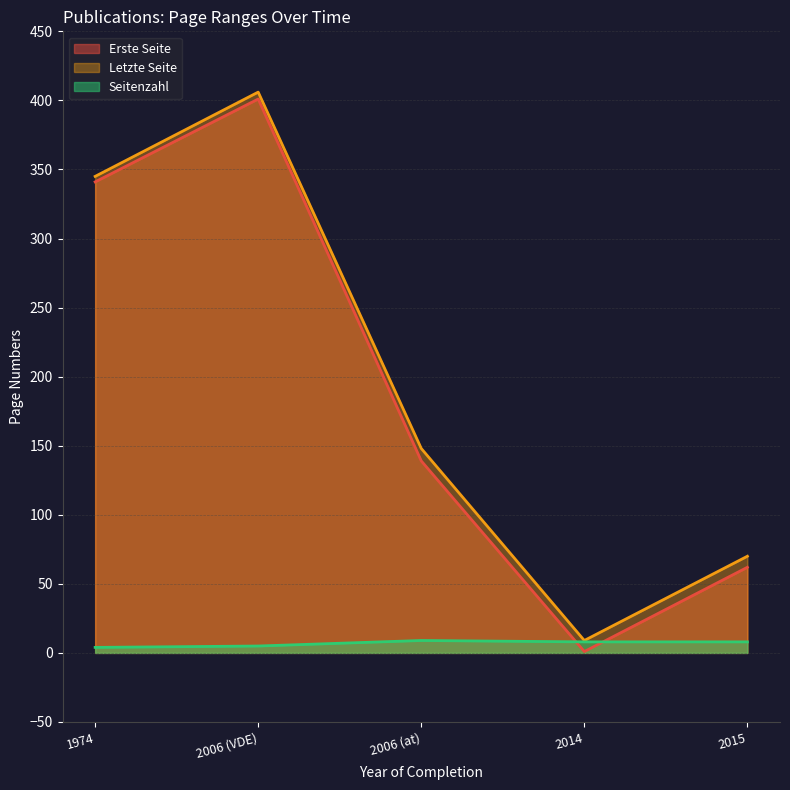

What is the label of the 1st point from the right?

2015